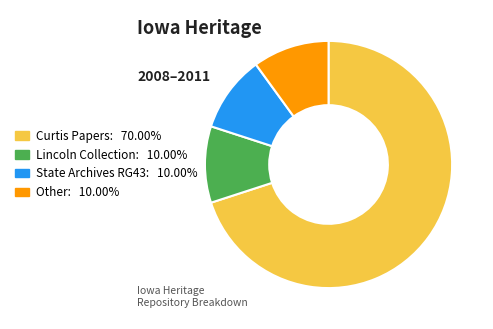

How many slices are in this pie chart?

4